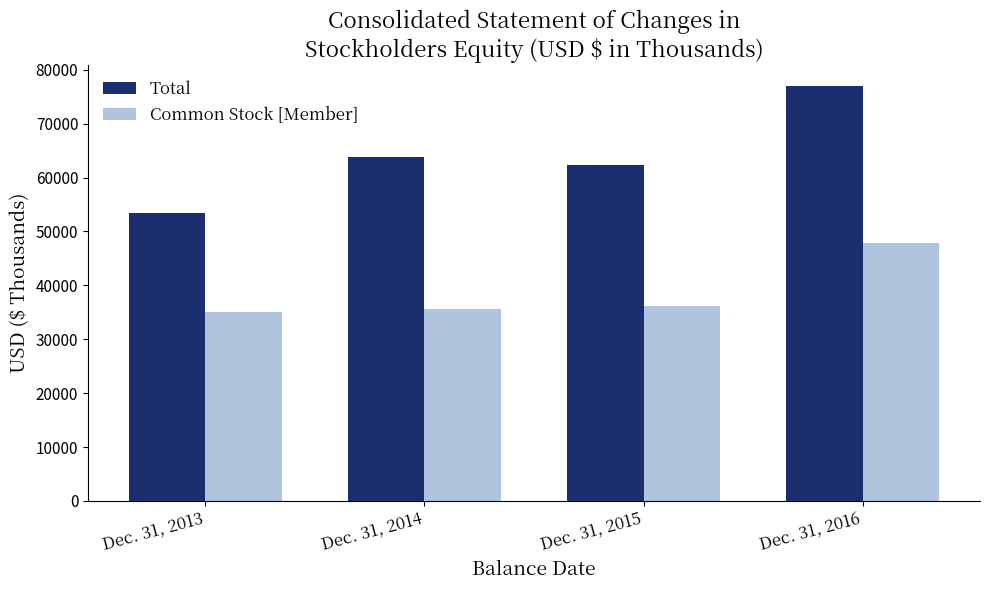

What is the spread (max minus min) of values at Dec. 31, 2014?

28338